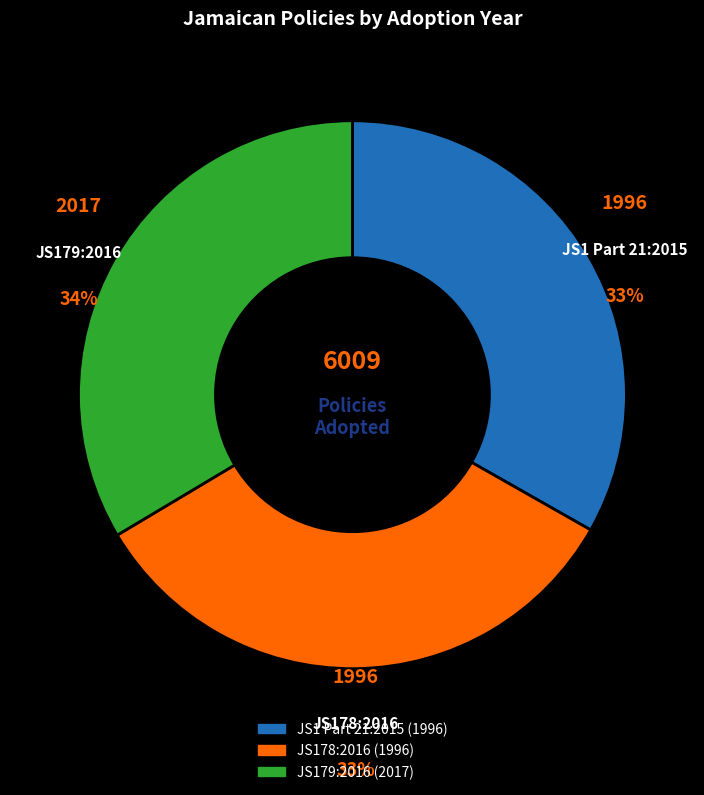

Combined, do JS179:2016 and JS1 Part 21:2015 account for over 50%?

Yes